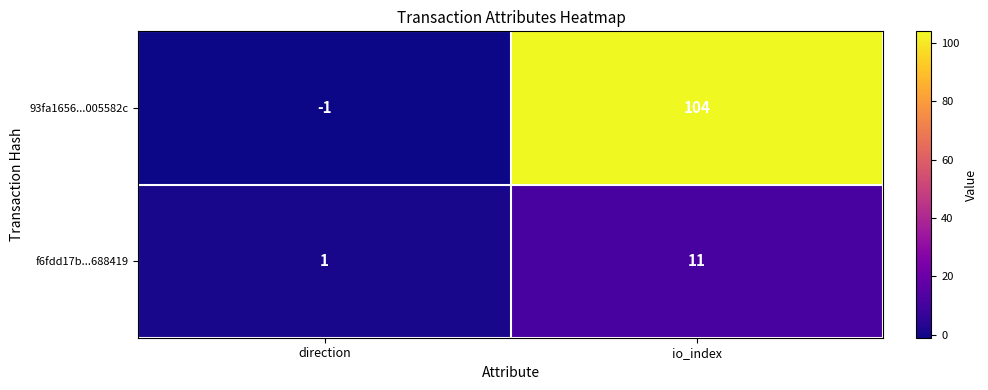

Which series changed the most between direction and io_index?

93fa1656...005582c